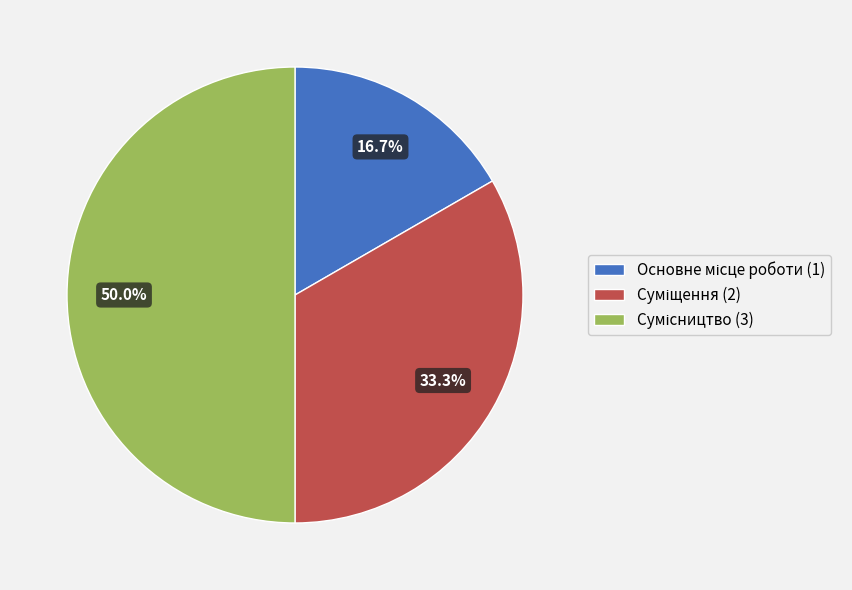

Rank the categories by value from highest to lowest.

Сумісництво, Суміщення, Основне місце роботи